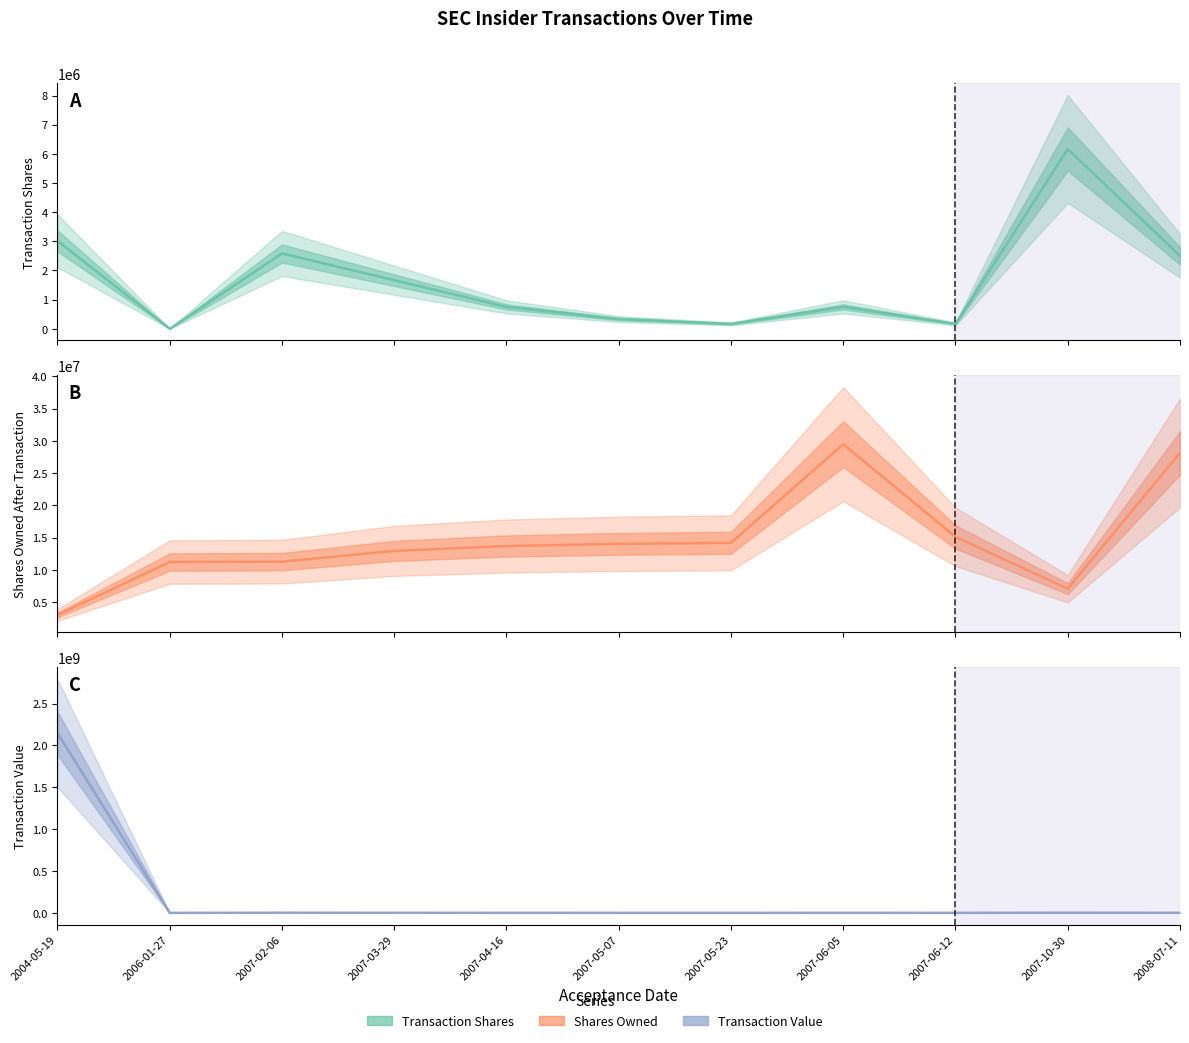

Which series ends up on top after the final intersection of Transaction Shares and Transaction Value?

Transaction Shares